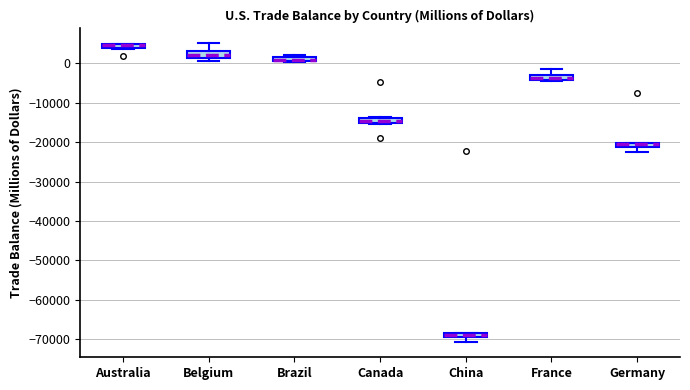

Where does the upper whisker of the box for France end on the y-axis? The values are not printed on the chart, so give them approximately, as read against the axis.

-1000